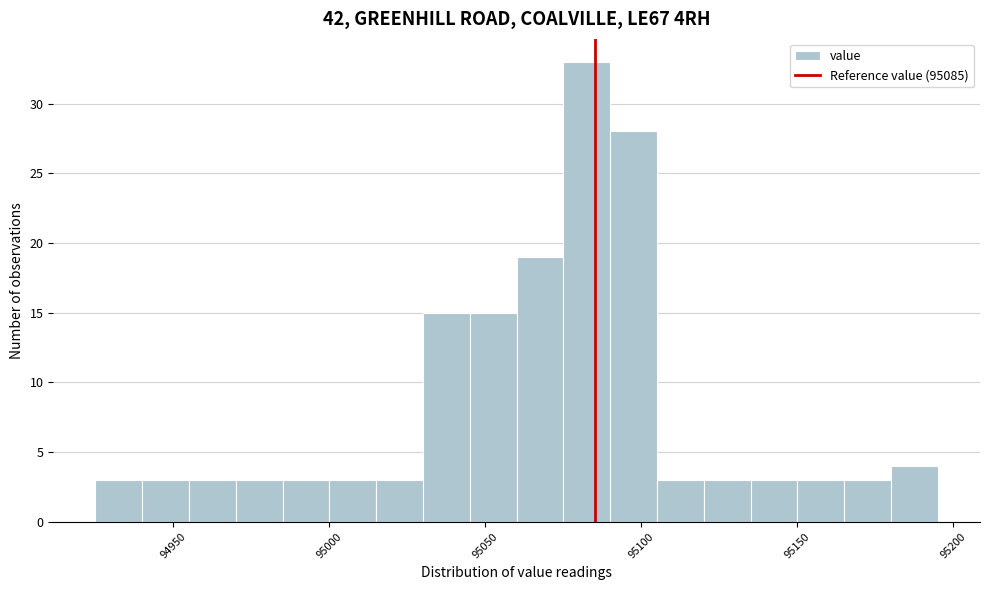

Read against the x-axis, roughly where is the centre of the tallest bar?

95085